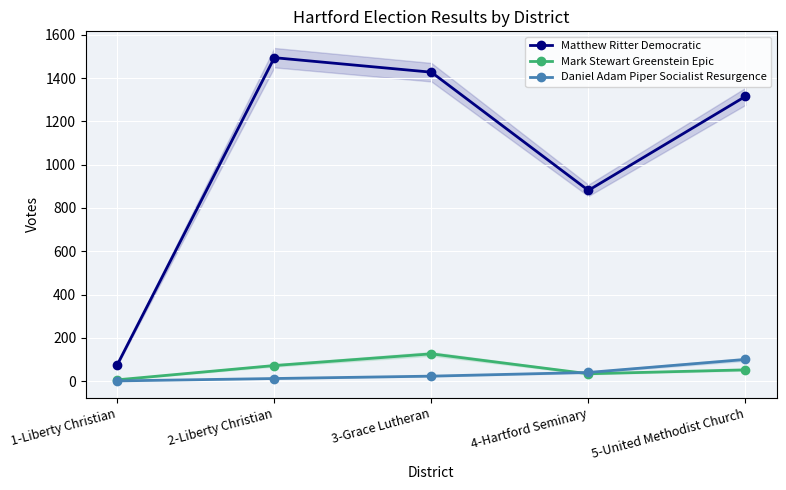

At 5-United Methodist Church, list the series in order from largest to smallest.

Matthew Ritter Democratic, Daniel Adam Piper Socialist Resurgence, Mark Stewart Greenstein Epic